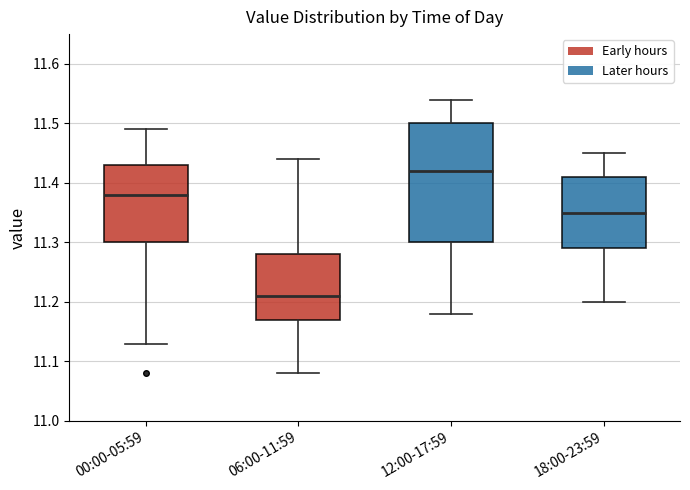

Where does the upper whisker of the box for 12:00-17:59 end on the y-axis? The values are not printed on the chart, so give them approximately, as read against the axis.

11.54